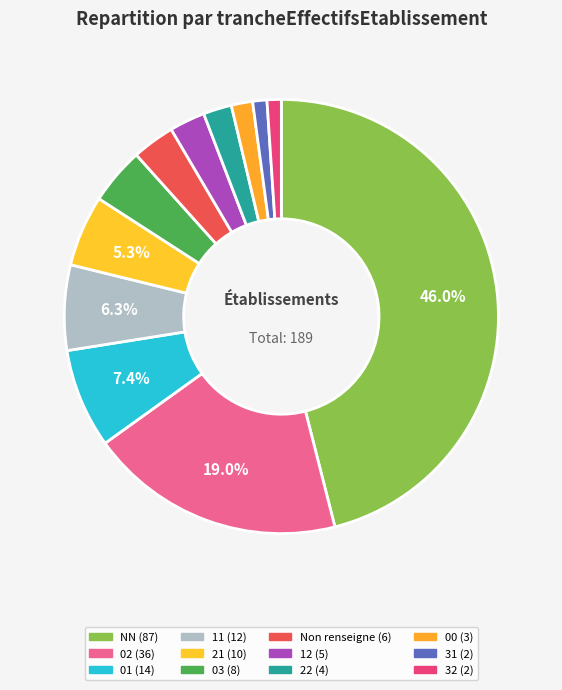

Count the number of slices in the pie.

12